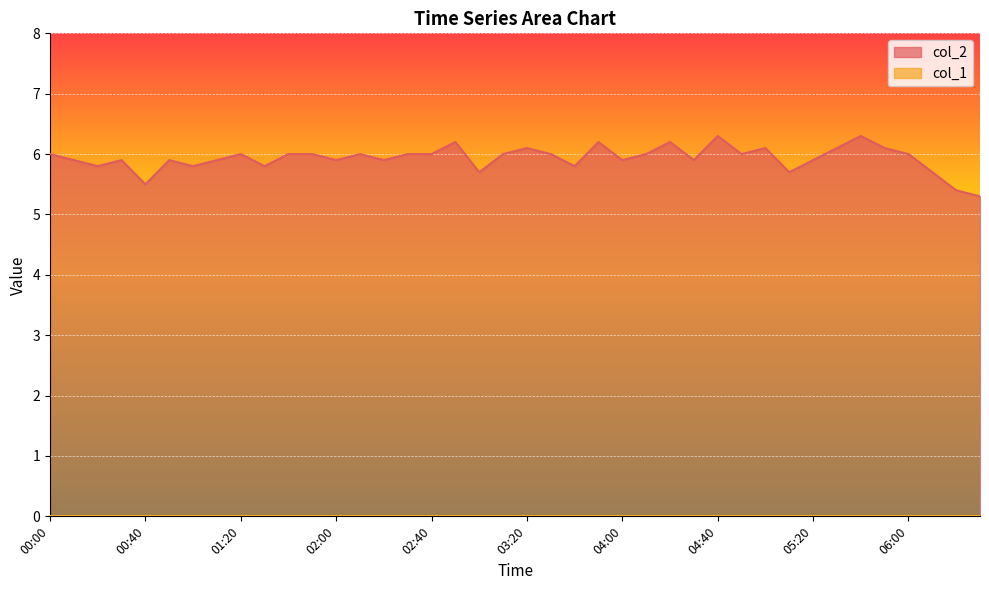

Reading left to right, transcribe all the data shown in this chart.

6.0	5.9	5.8	5.9	5.5	5.9	5.8	5.9	6.0	5.8	6.0	6.0	5.9	6.0	5.9	6.0	6.0	6.2	5.7	6.0	6.1	6.0	5.8	6.2	5.9	6.0	6.2	5.9	6.3	6.0	6.1	5.7	5.9	6.1	6.3	6.1	6.0	5.7	5.4	5.3